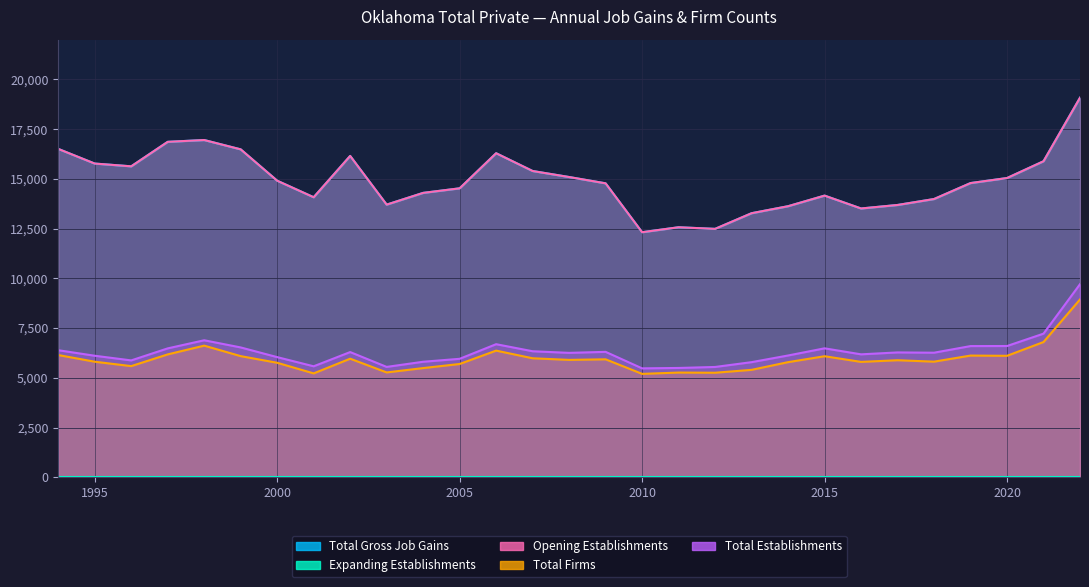

What is the value of the Total Establishments point at the 28th from the left?

7218